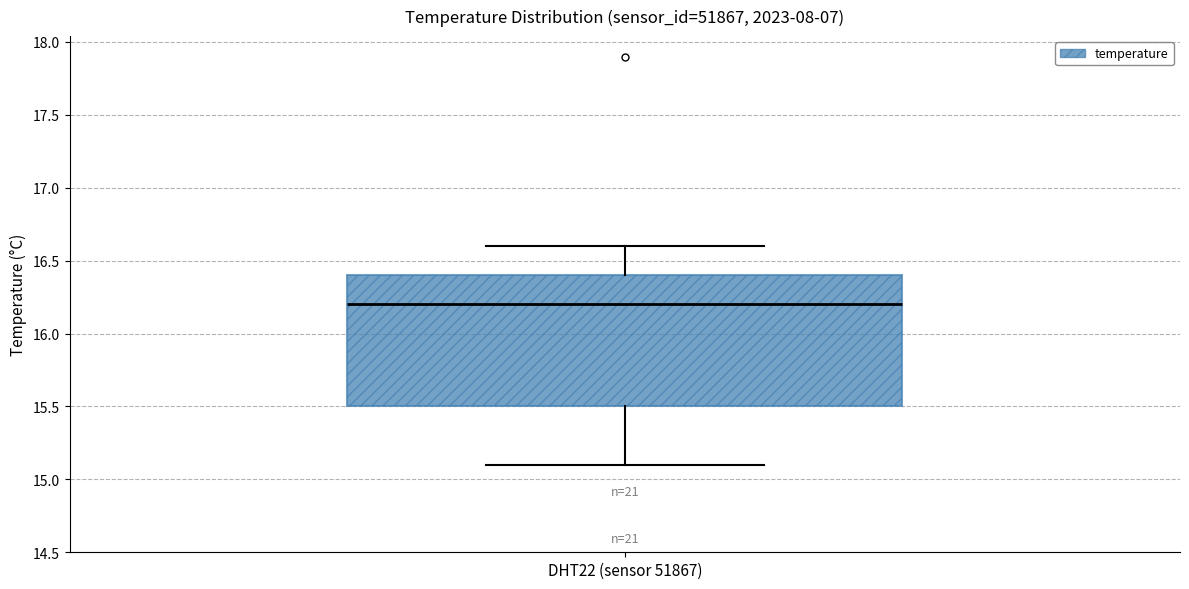

Where does the lower whisker of the box for DHT22 (sensor 51867) end on the y-axis? The values are not printed on the chart, so give them approximately, as read against the axis.

15.1